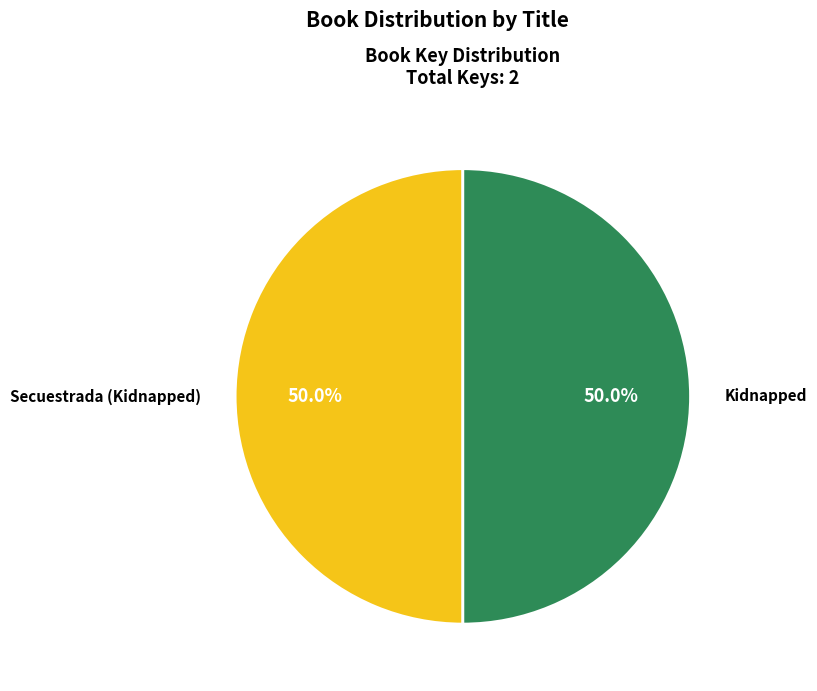

Count the number of slices in the pie.

2